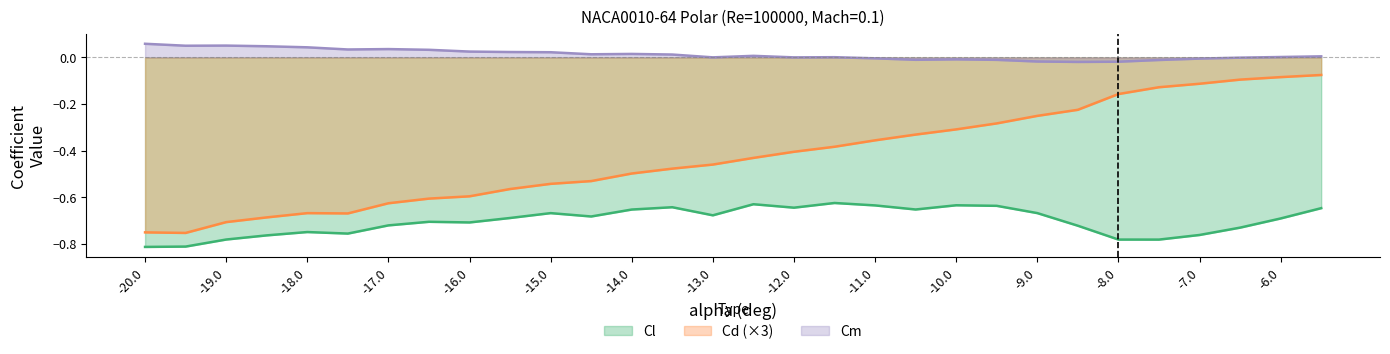

What position from the left is -14?

13